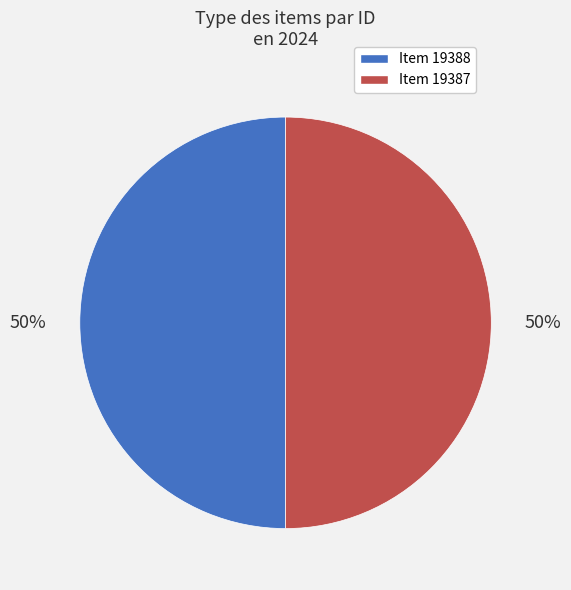

What percentage is the Item 19388 slice, to the nearest percent?

50%